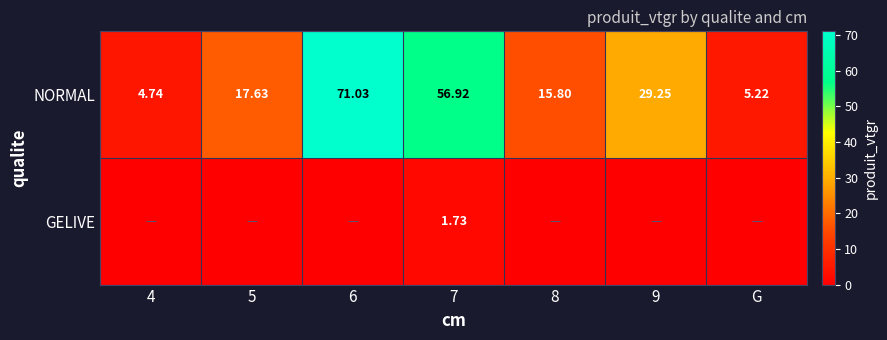

List the series in order of their peak value, highest first.

NORMAL, GELIVE